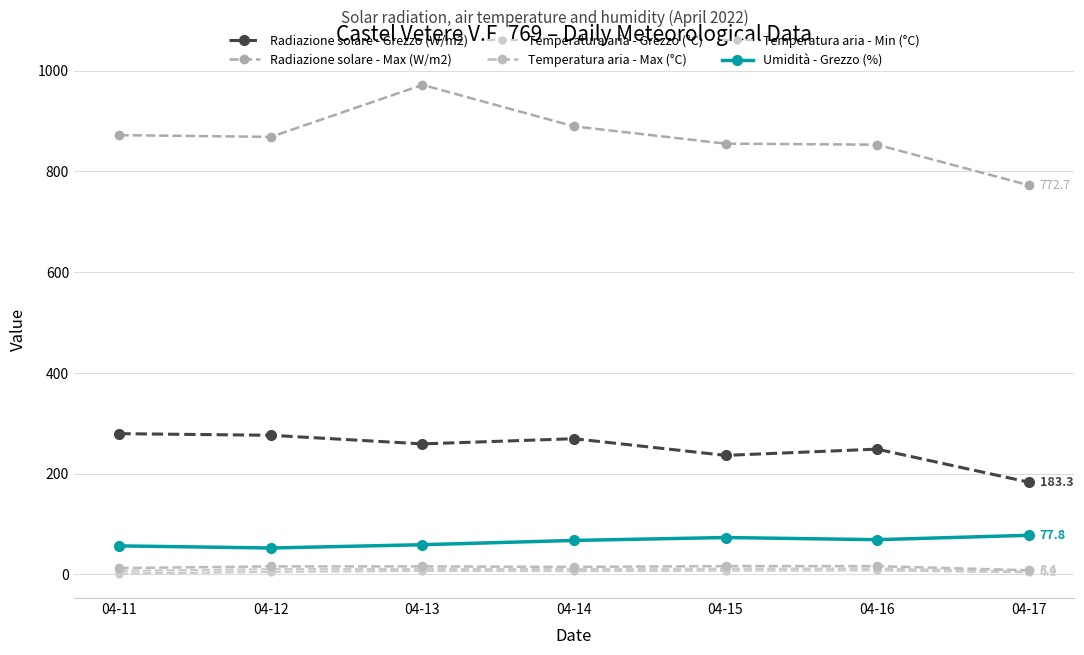

True or false: Temperatura aria - Grezzo (°C) and Umidità - Grezzo (%) intersect in this chart.

False